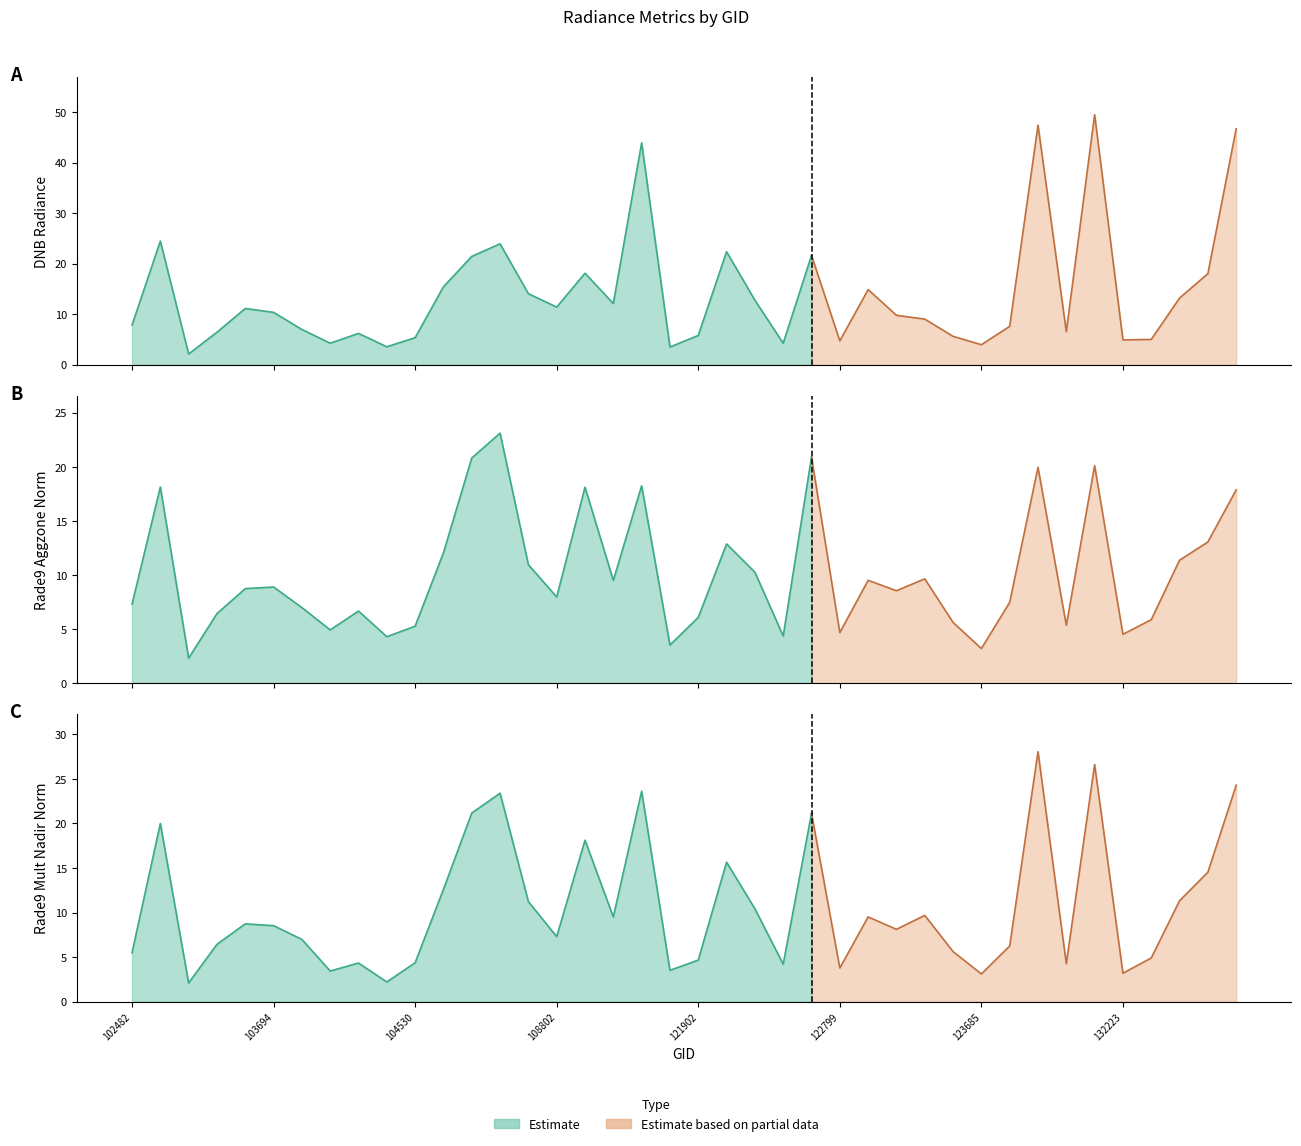

What is the value of the rade9_aggzone_norm point at the 30th from the left?

5.6